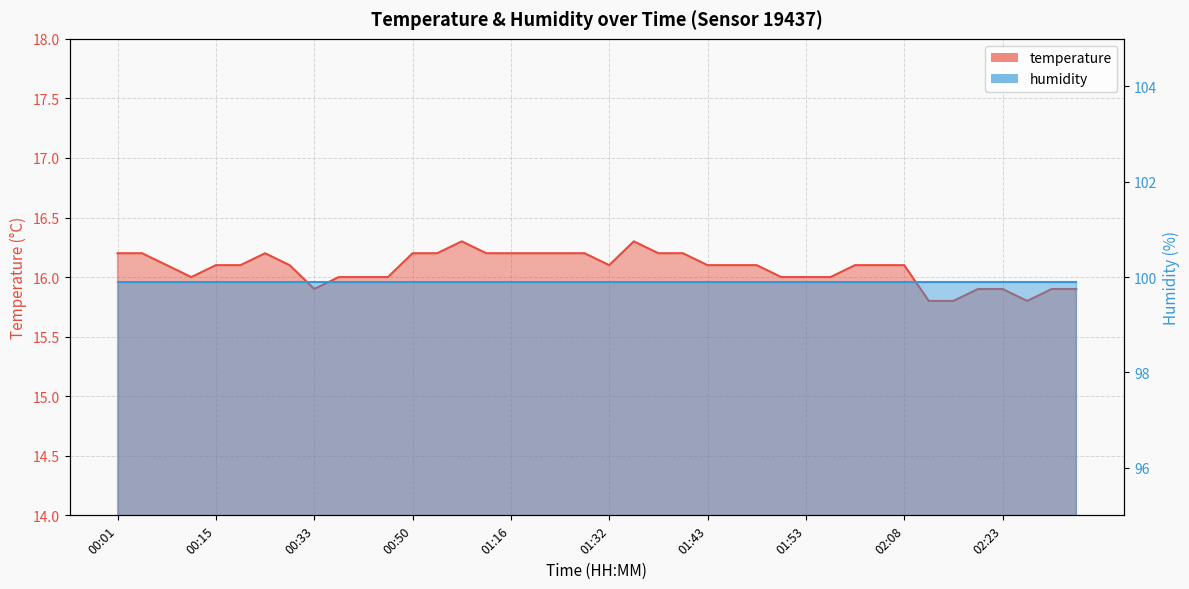

How many categories are shown in the chart?

40